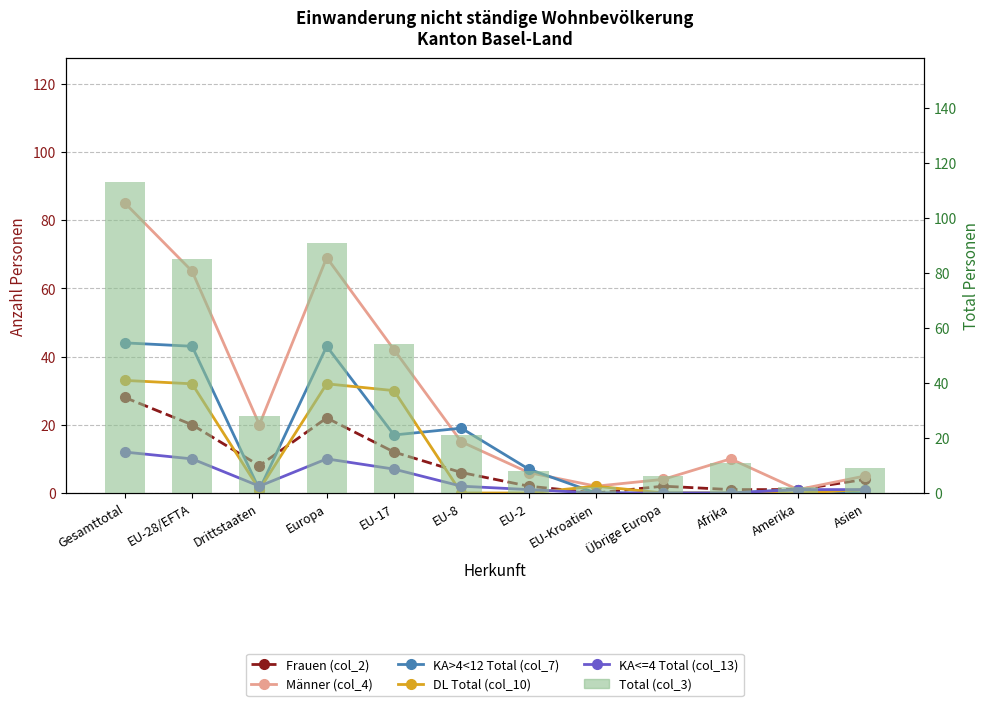

At how many categories does at least one series exceed 79?

3